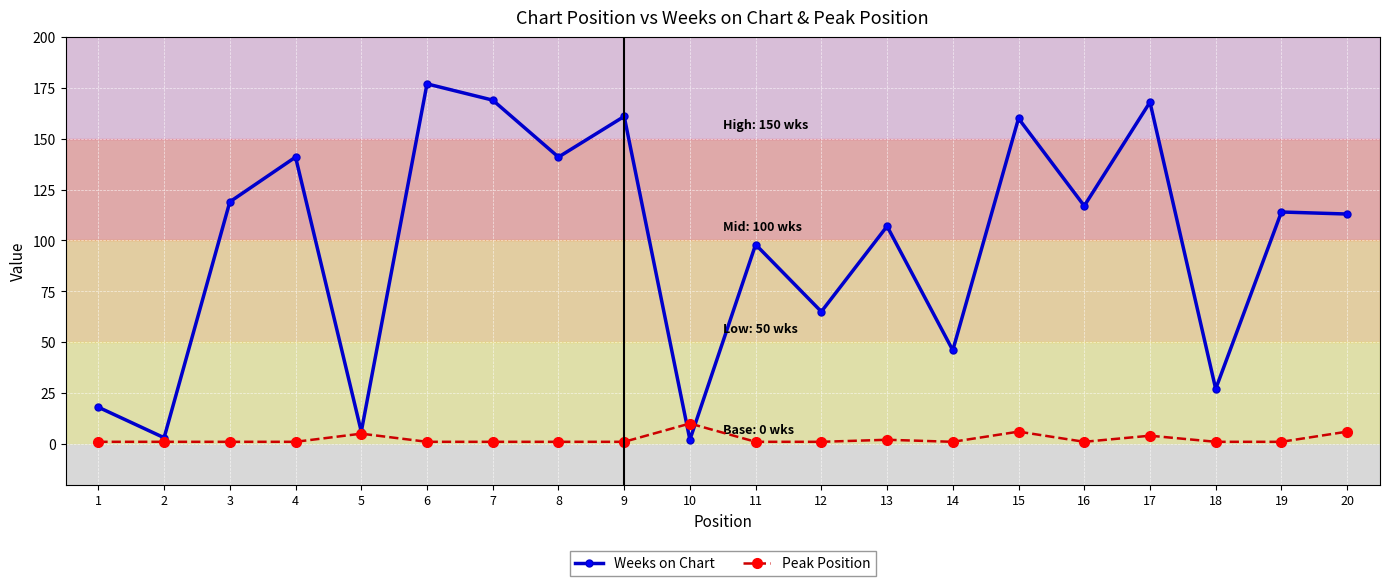

What are all the series names shown in the legend?

Weeks on Chart, Peak Position